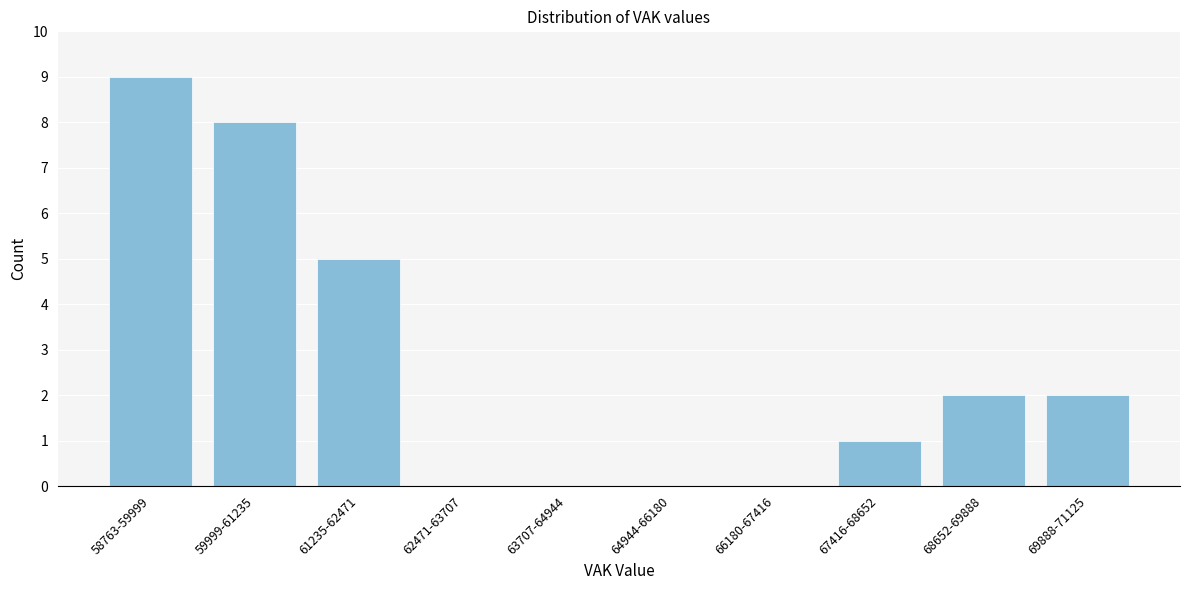

Reading right to left, extract all data points from this chart.

69888-71125=2	68652-69888=2	67416-68652=1	66180-67416=0	64944-66180=0	63707-64944=0	62471-63707=0	61235-62471=5	59999-61235=8	58763-59999=9